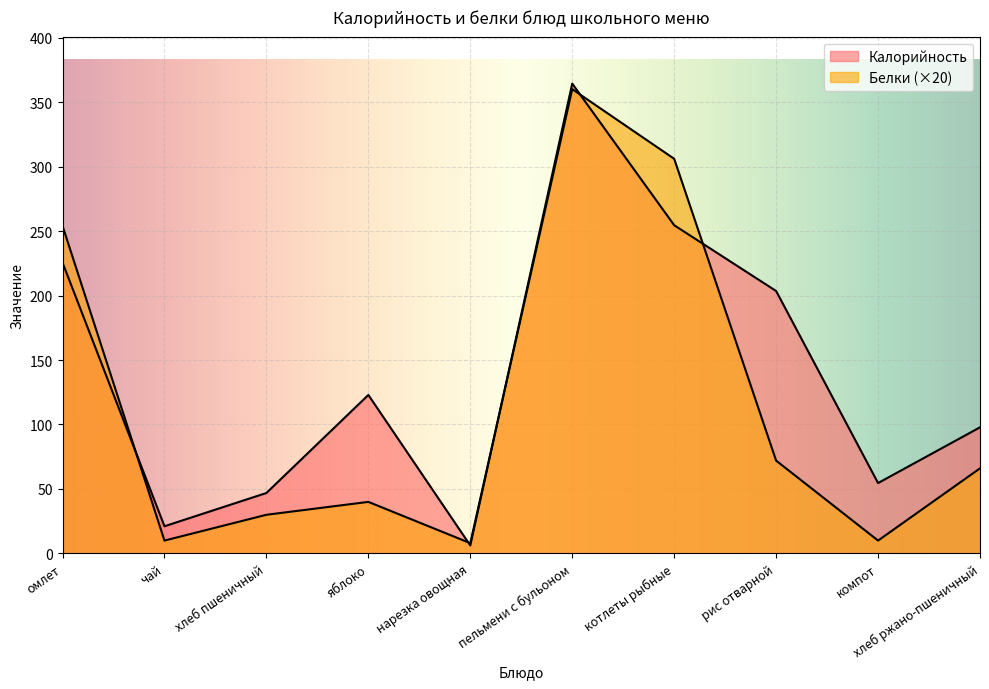

Rank the series by their average value, from lowest to highest.

Белки, Калорийность